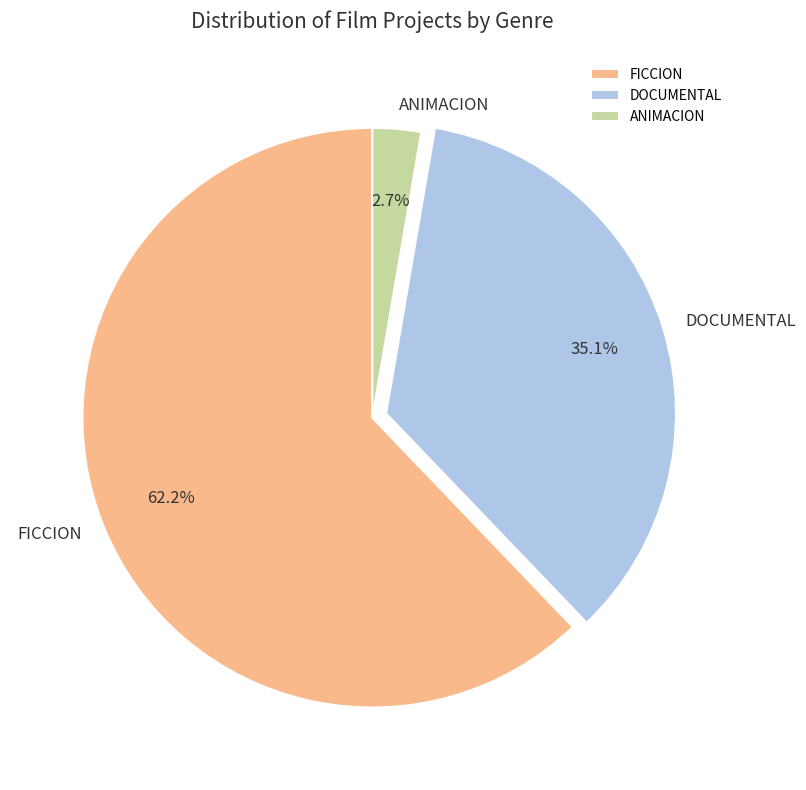

Approximately how many times larger is the value at FICCION compared to DOCUMENTAL?

1.8